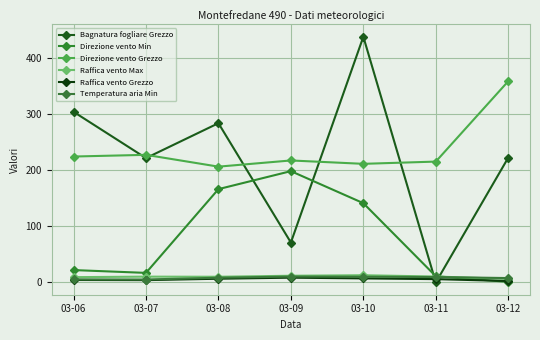

How many positive values does the Bagnatura fogliare Grezzo series have?

6